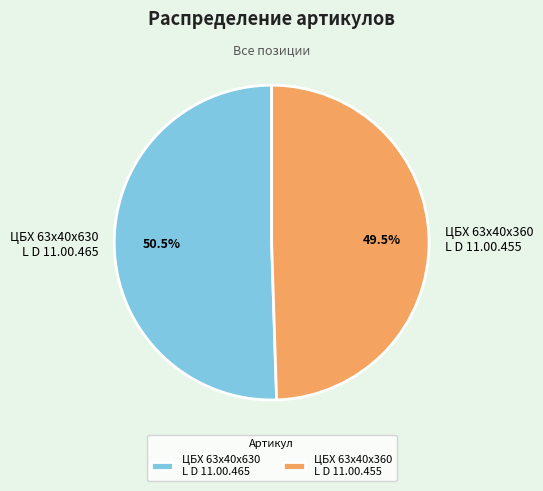

How many segments does this pie chart have?

2